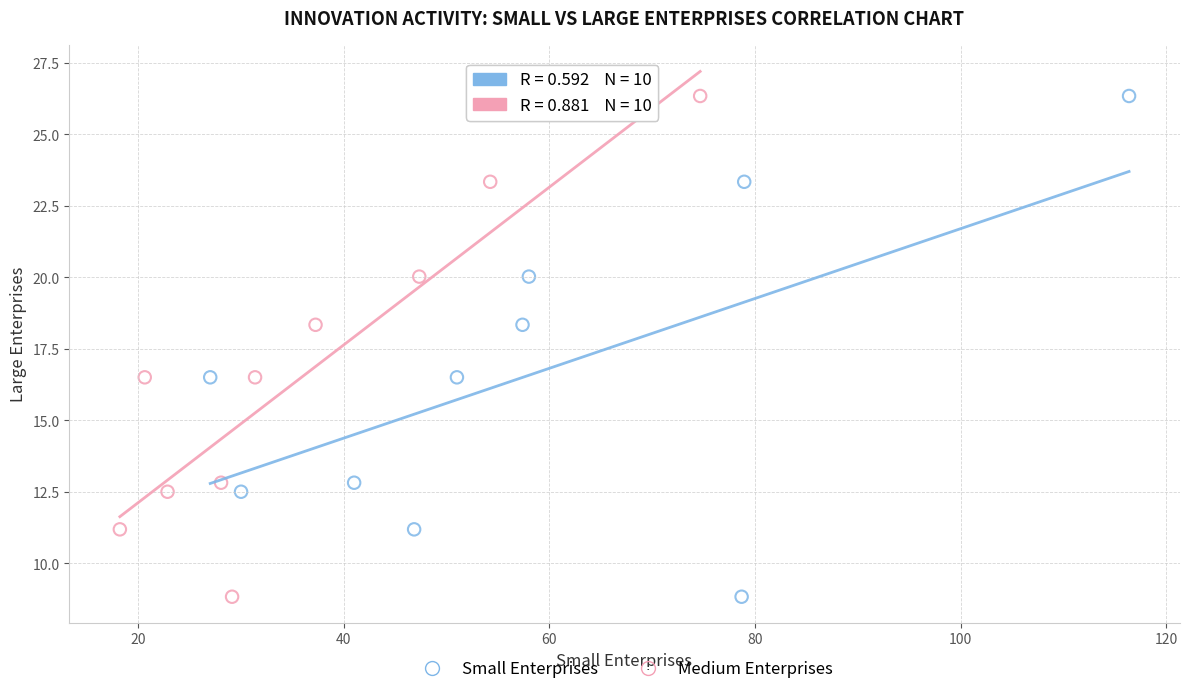

What are all the series names shown in the legend?

Small Enterprises, Medium Enterprises